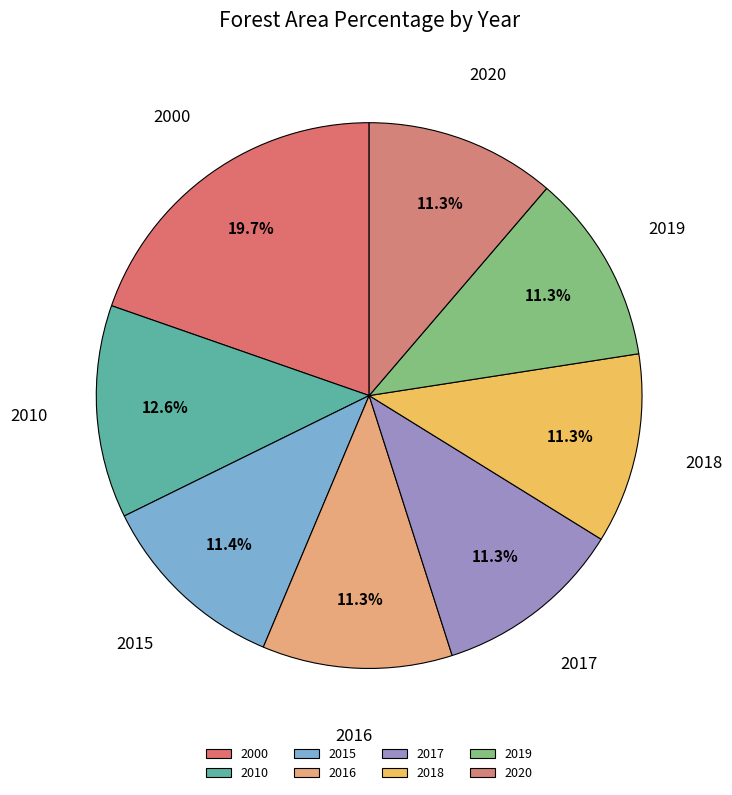

What percentage is the 2020 slice, to the nearest percent?

11%